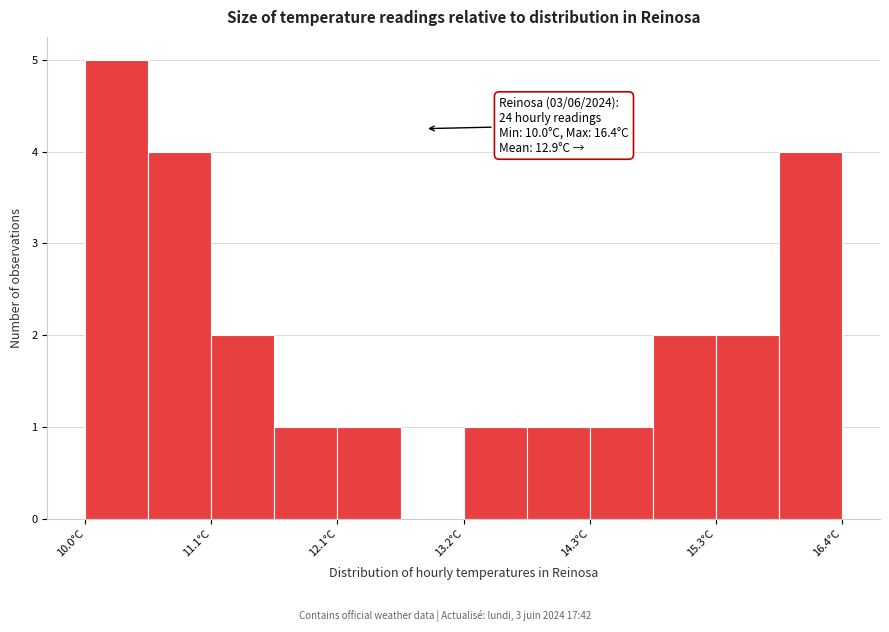

Read against the x-axis, roughly where is the centre of the tallest bar?

10.2